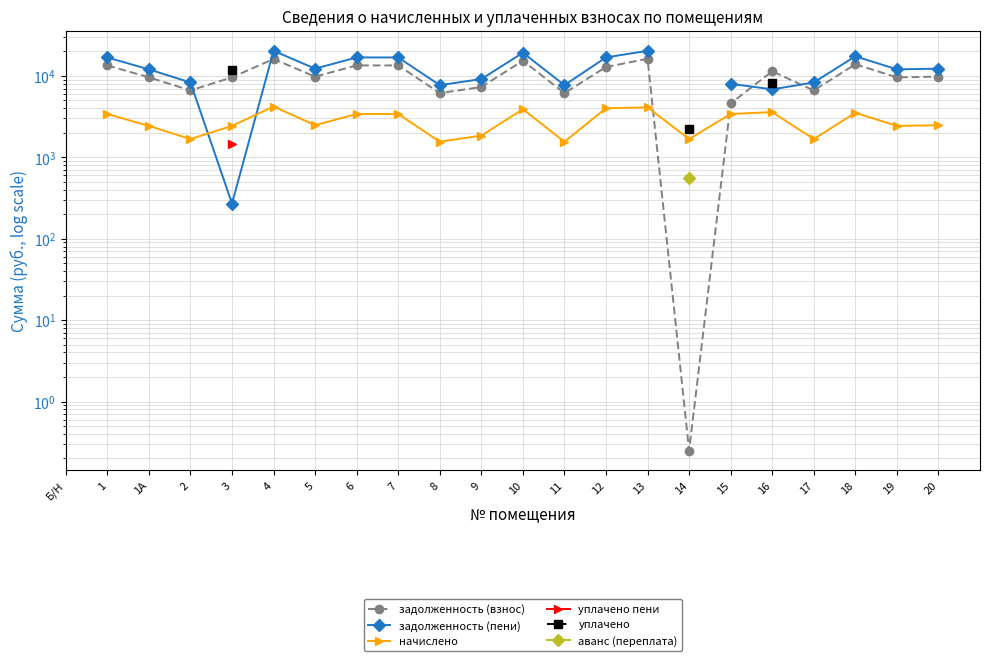

True or false: начислено and задолженность (пени) cross at least once.

True